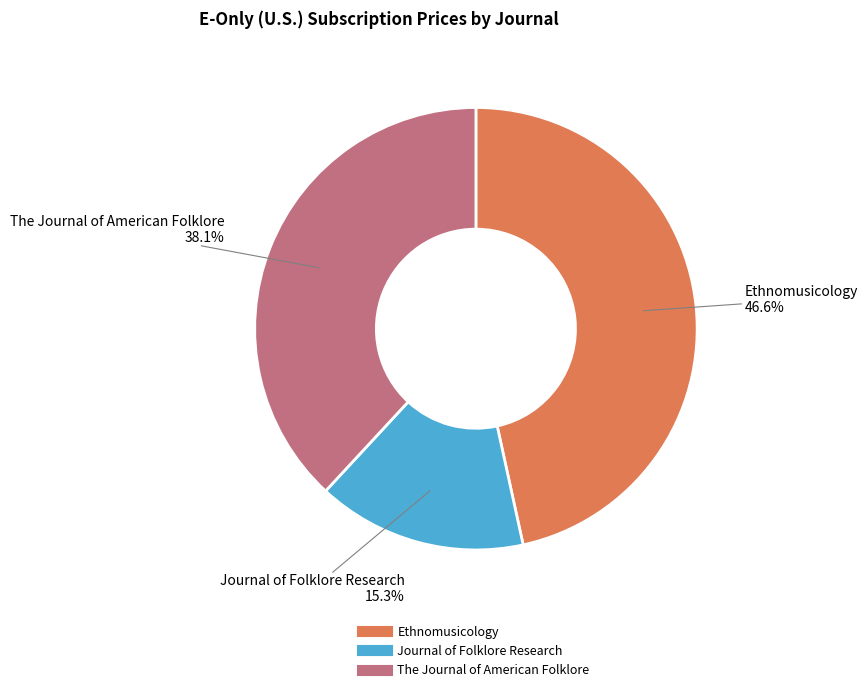

Approximately how many times larger is the value at Ethnomusicology compared to The Journal of American Folklore?

1.2